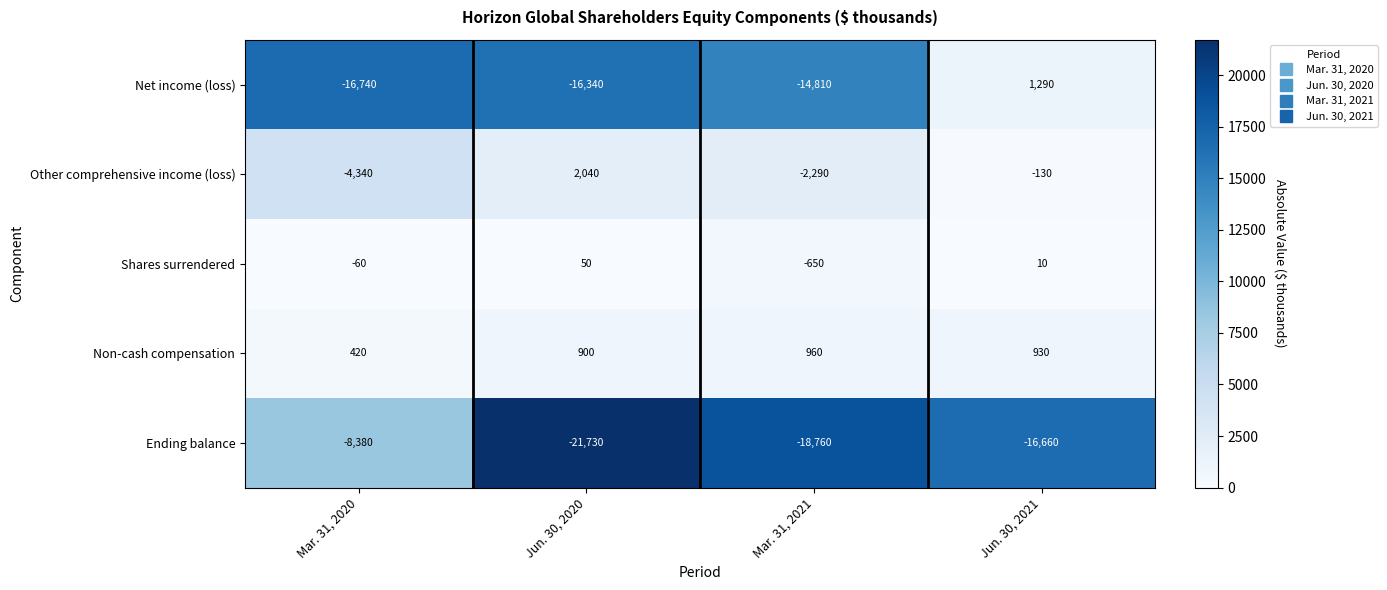

Rank the series at Jun. 30, 2021 from lowest to highest value.

Ending balance, Other comprehensive income (loss), Shares surrendered, Non-cash compensation, Net income (loss)